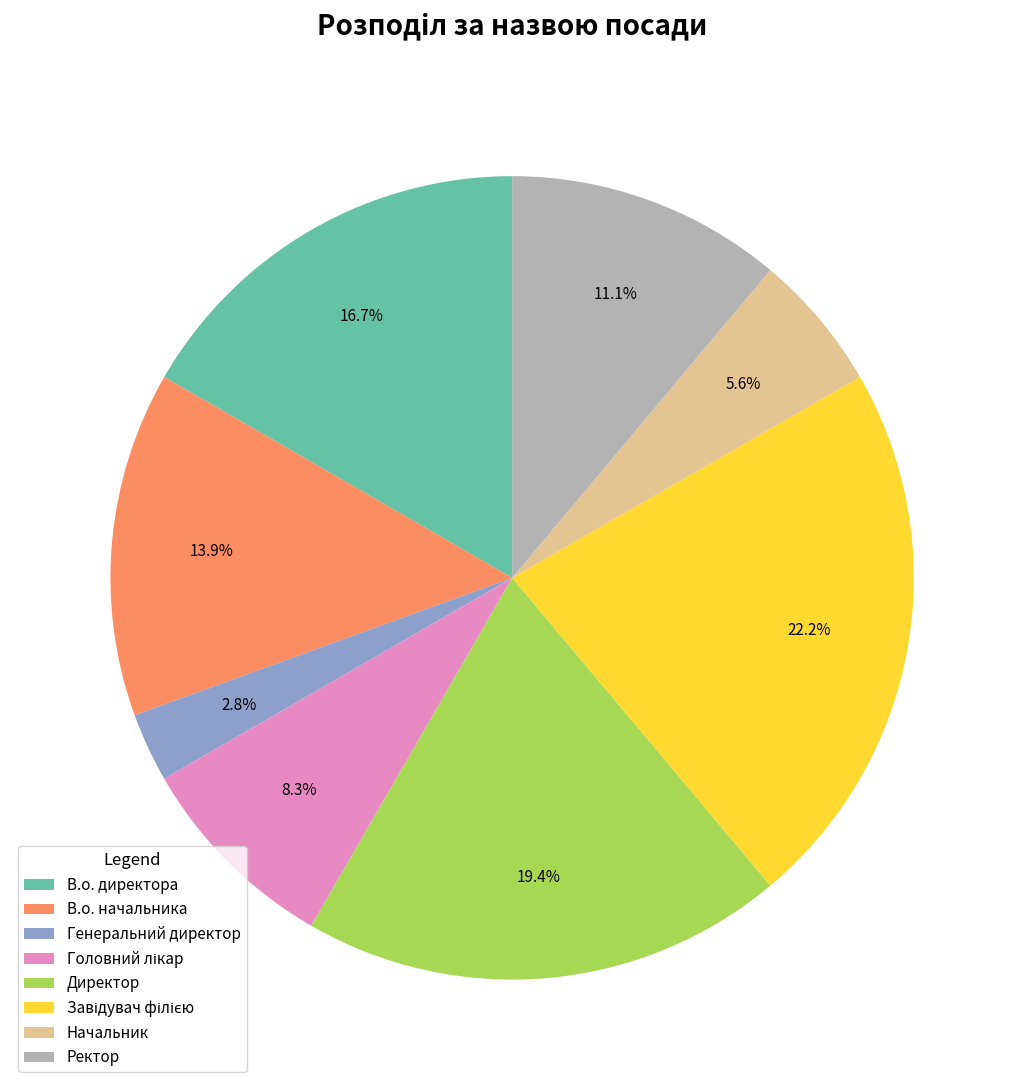

Between В.о. директора and В.о. начальника, which is larger?

В.о. директора